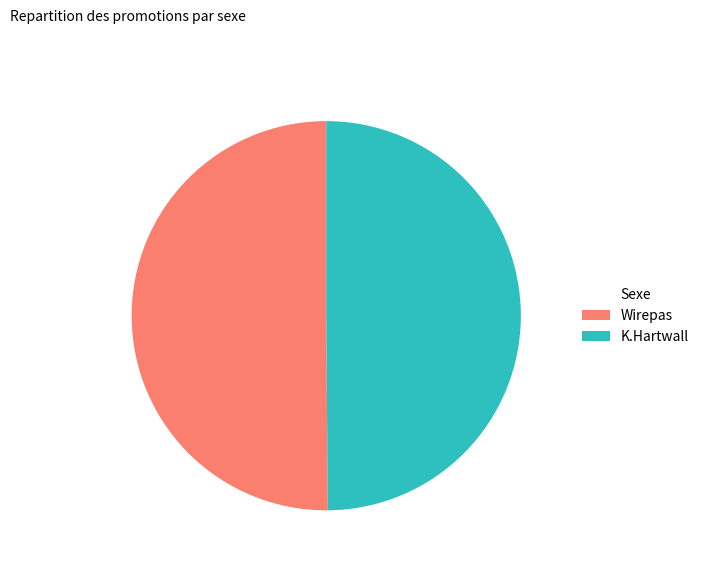

Is it true that Wirepas is 35% of the pie?

False